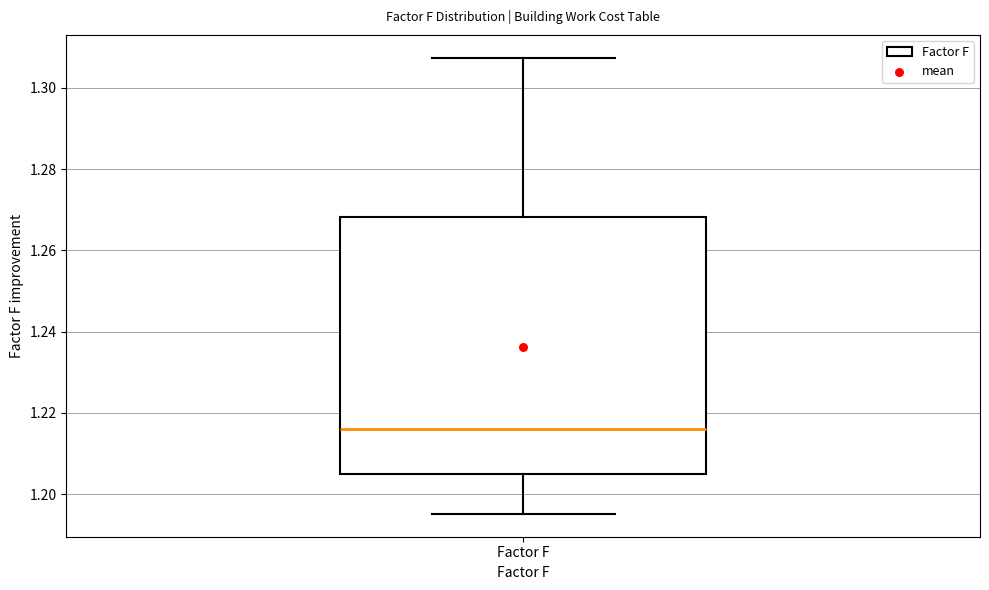

Transcribe this box plot: give where the median line is, the range the box spans, and where the two whiskers end, as read against the y-axis. The values are not printed on the chart, so give them approximately, as read against the axis.

median 1.216, box 1.204 to 1.268, whiskers 1.196 to 1.308